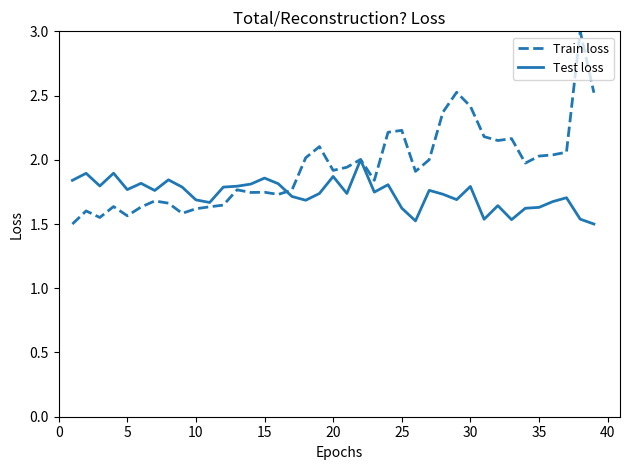

What is the highest value of the Train loss series?

3.0